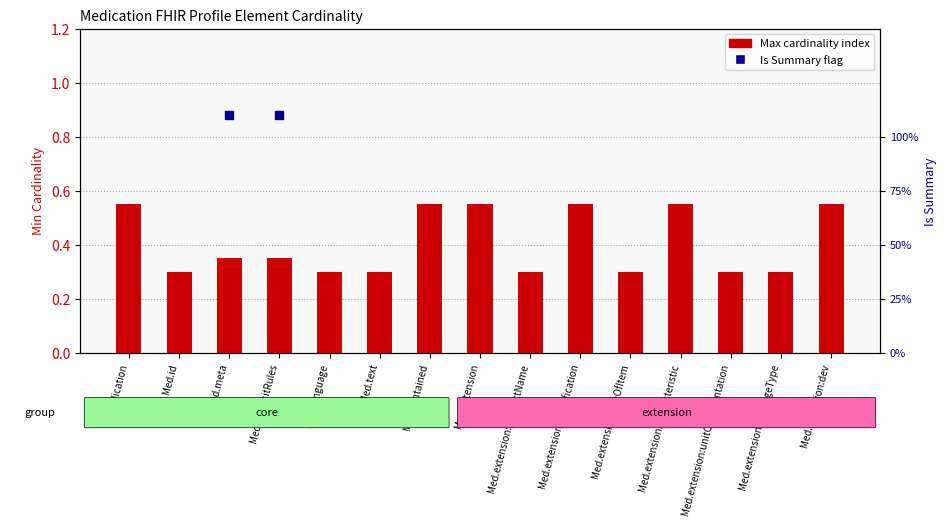

What is the average value?

0.4